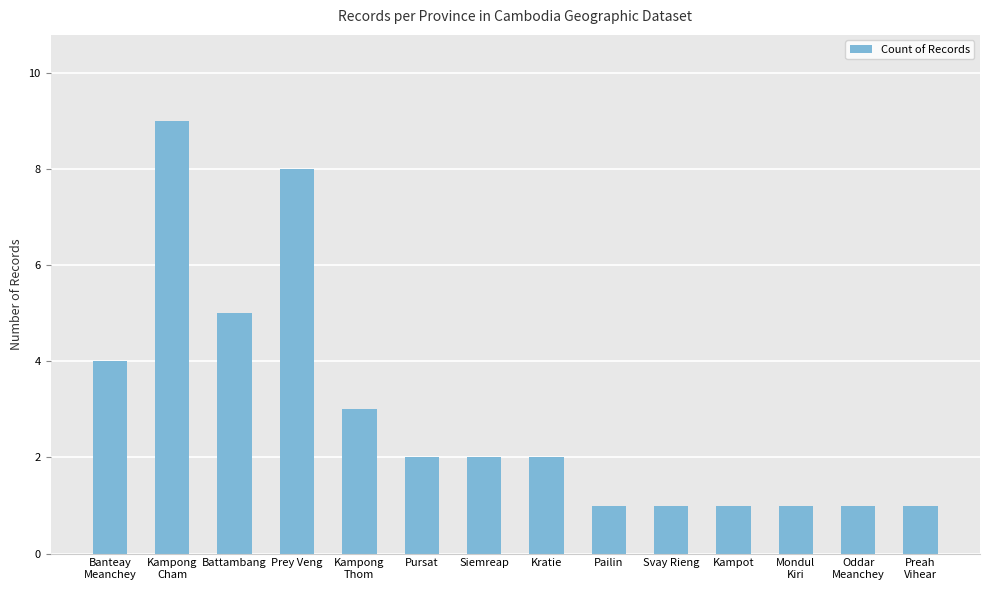

What position from the left is Kratie?

8